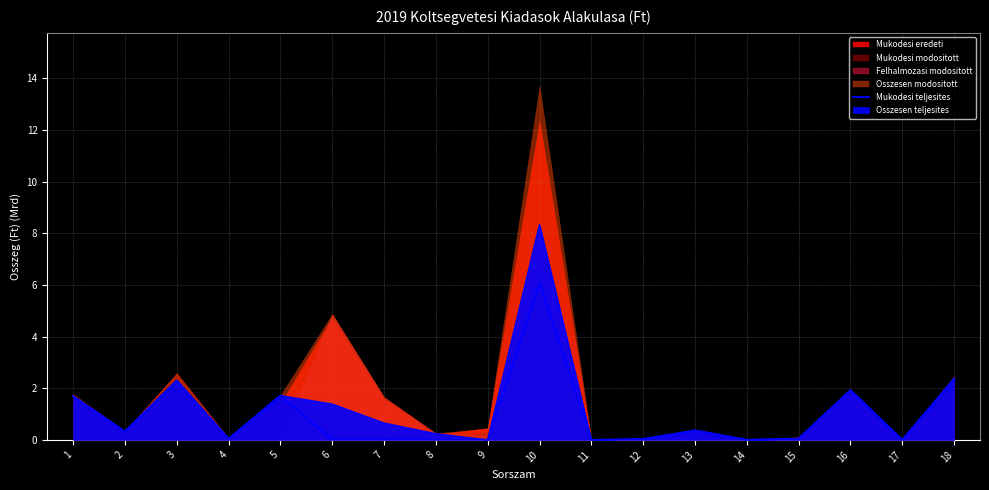

At which label is the value closest to 3?

18